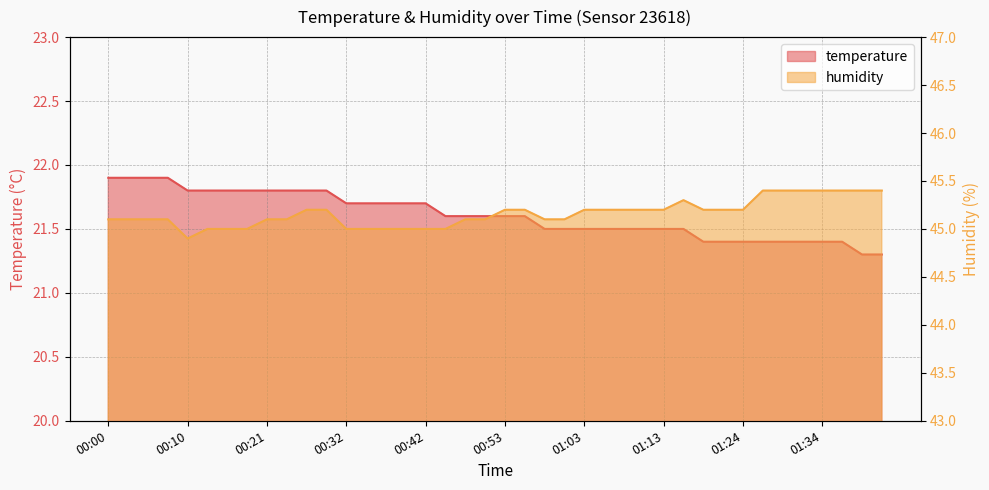

What is the sum of all humidity values?

1806.4